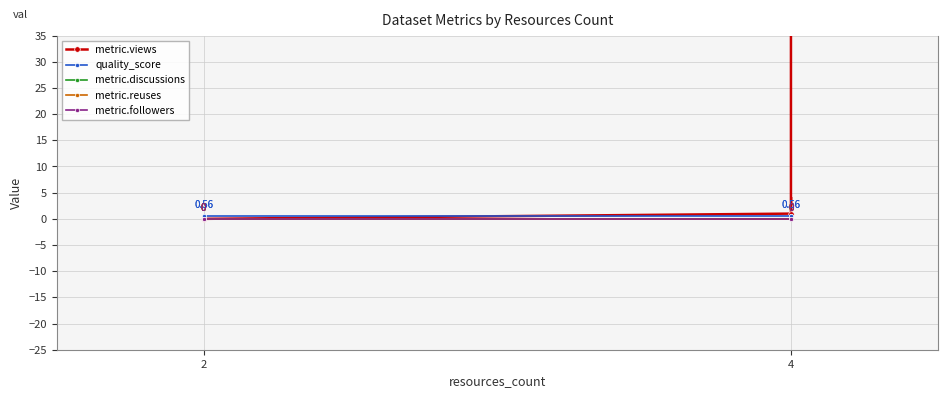

Does the chart have visible grid lines?

Yes